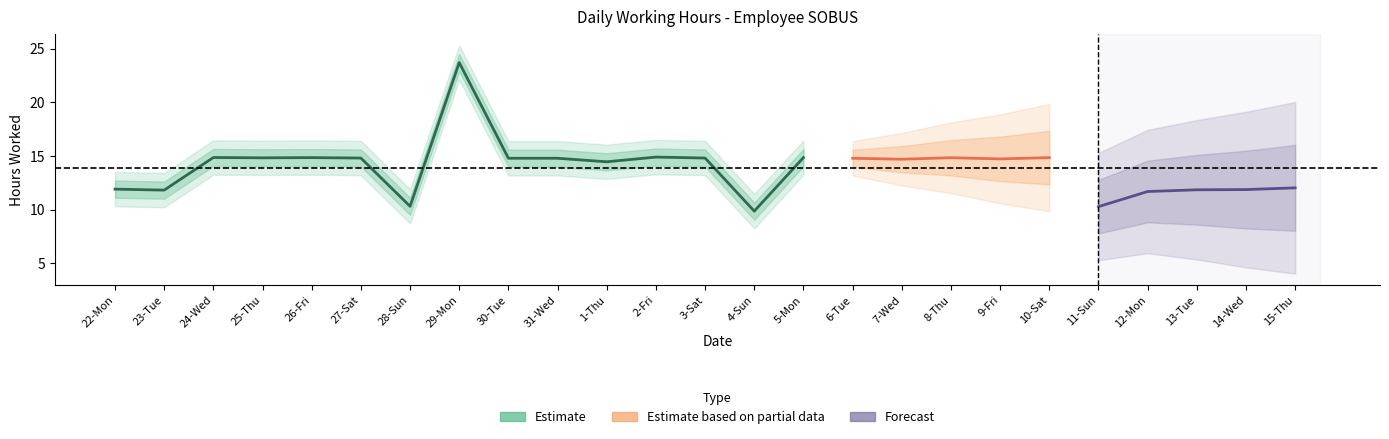

Between 24-Wed and 11-Sun, which is larger?

24-Wed